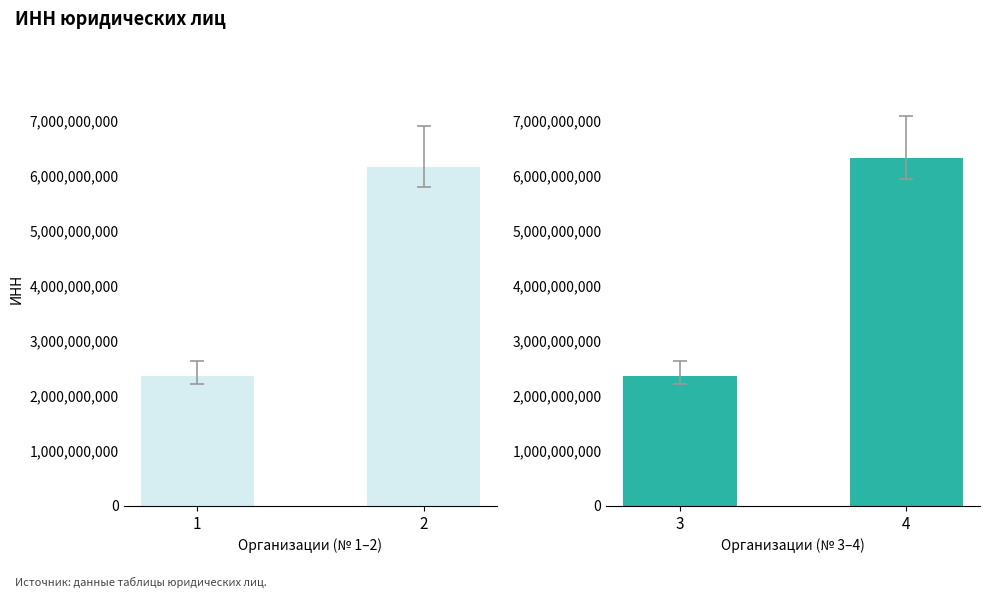

What is the minimum value for Группа 2?

2352039652